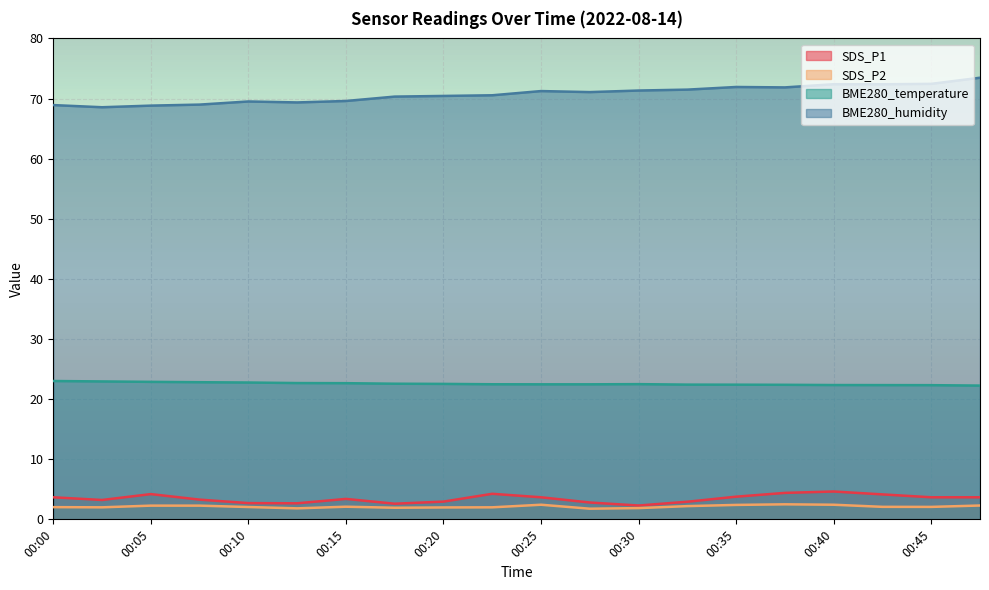

What is the minimum value shown in the chart?

1.8